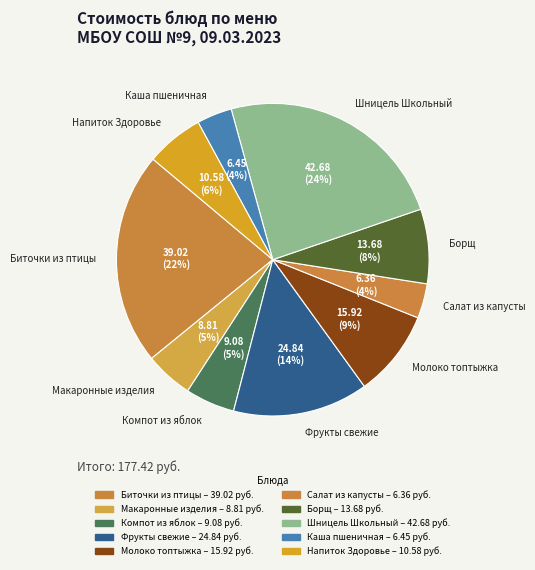

Count the number of slices in the pie.

10